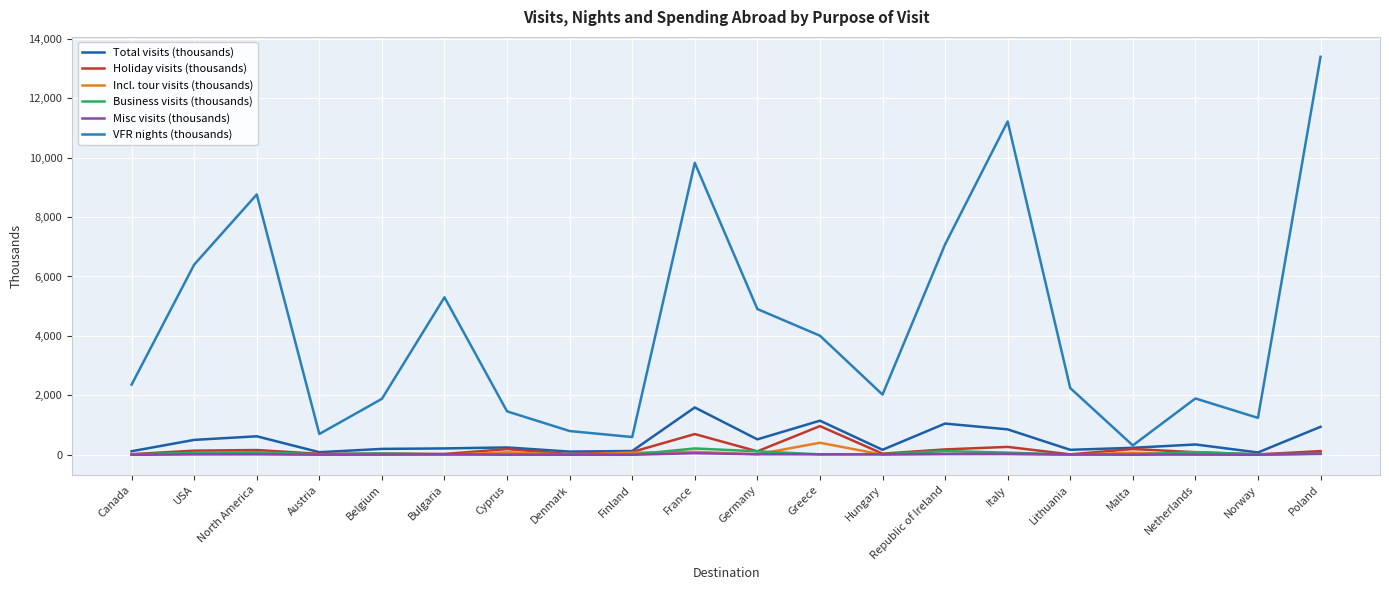

At which category is the sum across all series the highest?

Poland